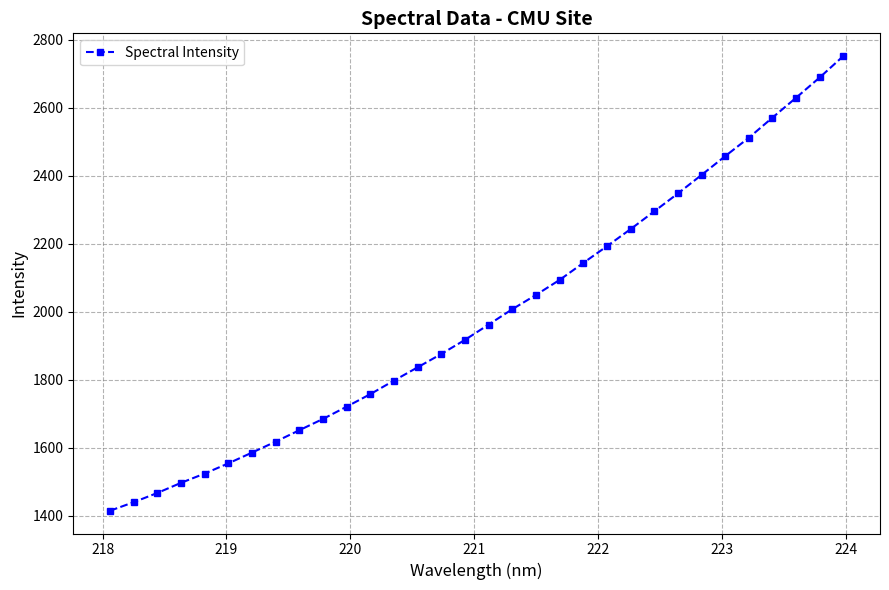

What is the value of the 29th point from the left?

2570.5